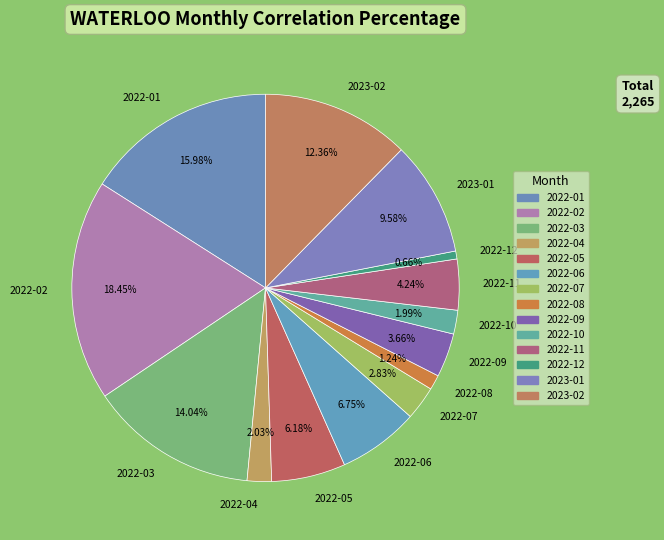

Is 2022-01 the majority of the pie?

No